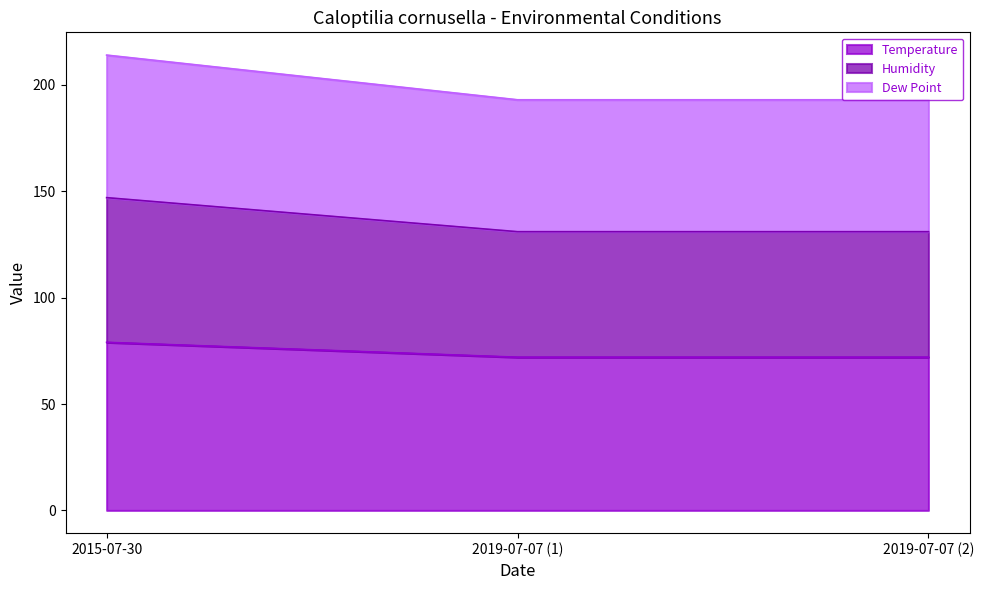

At which label does Temperature reach its peak?

2015-07-30